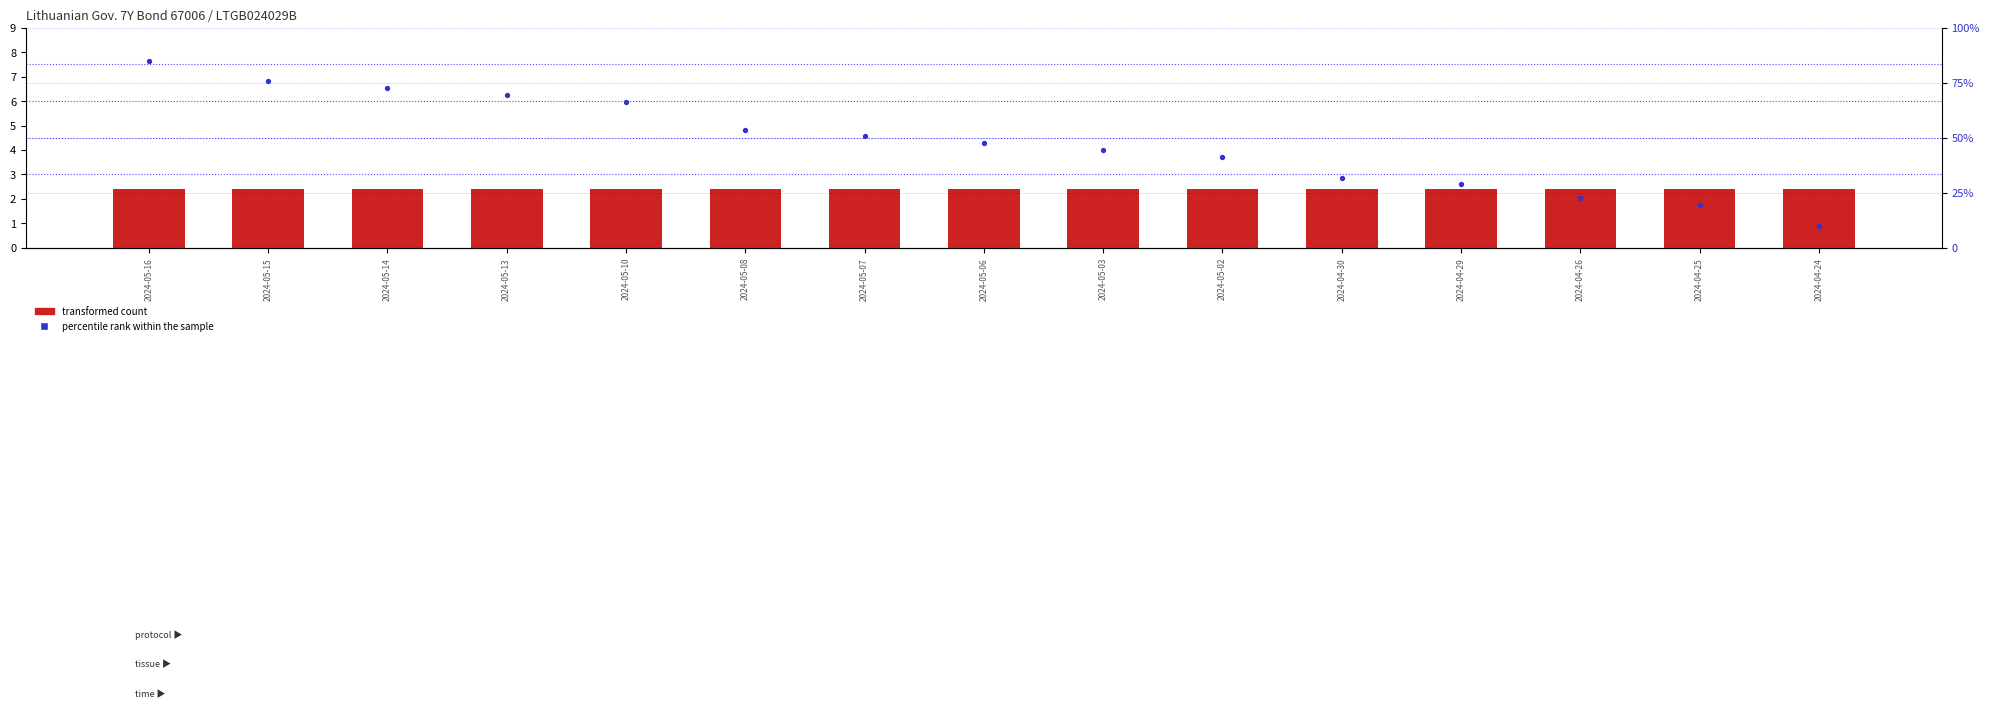

Is the value of transformed count at 2024-05-13 greater than the value of percentile rank within the sample at 2024-05-02?

No